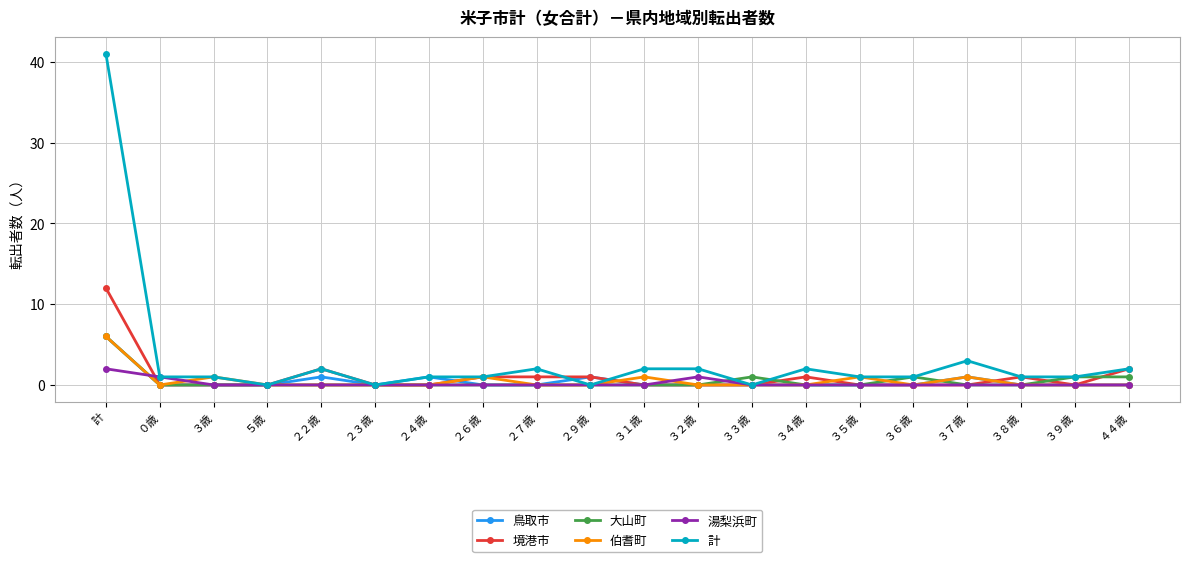

What is the total value across all series at ３歳?

2